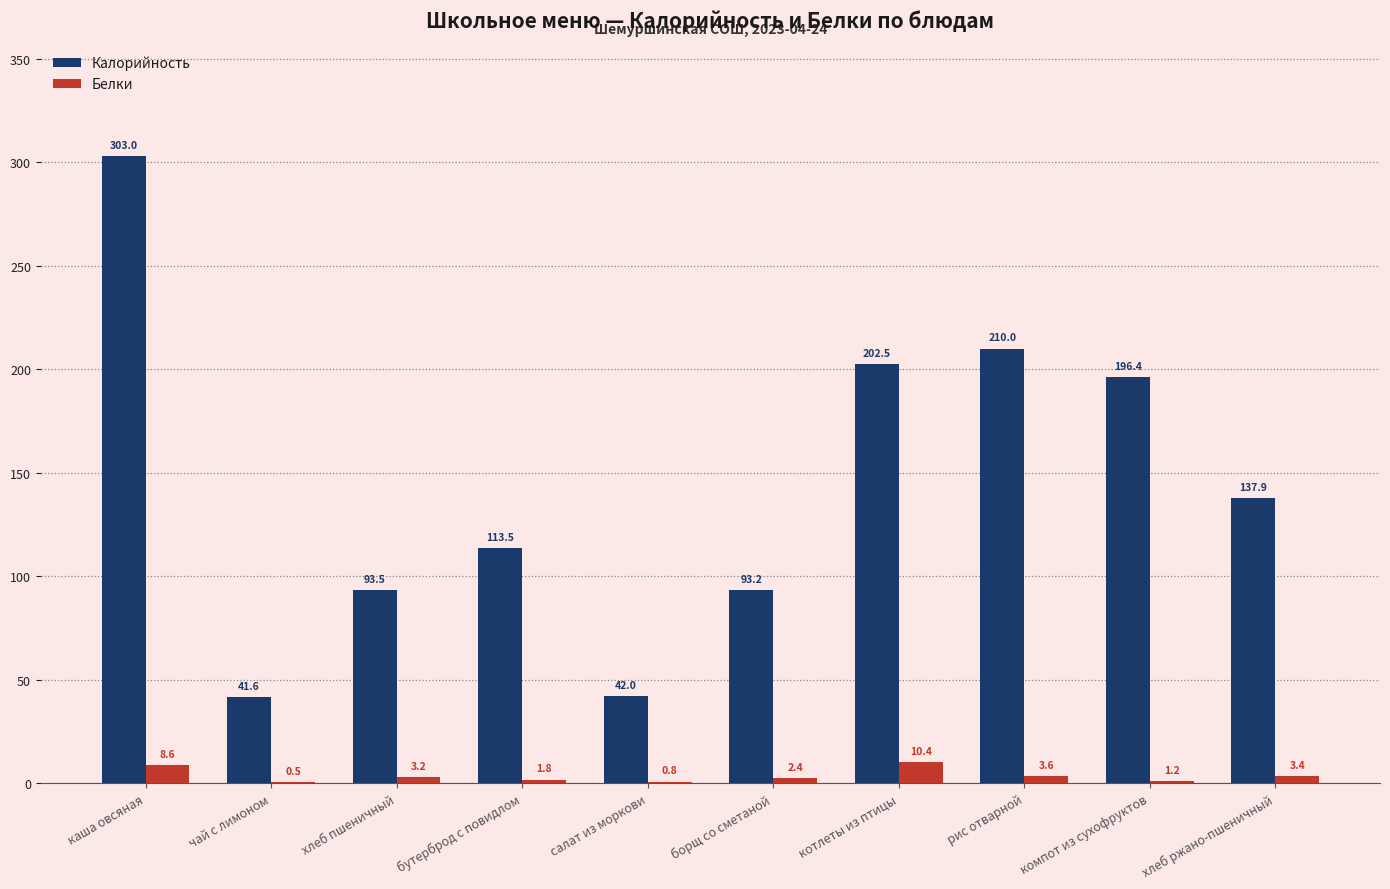

Is the value of Калорийность at каша овсяная greater than the value of Белки at рис отварной?

Yes